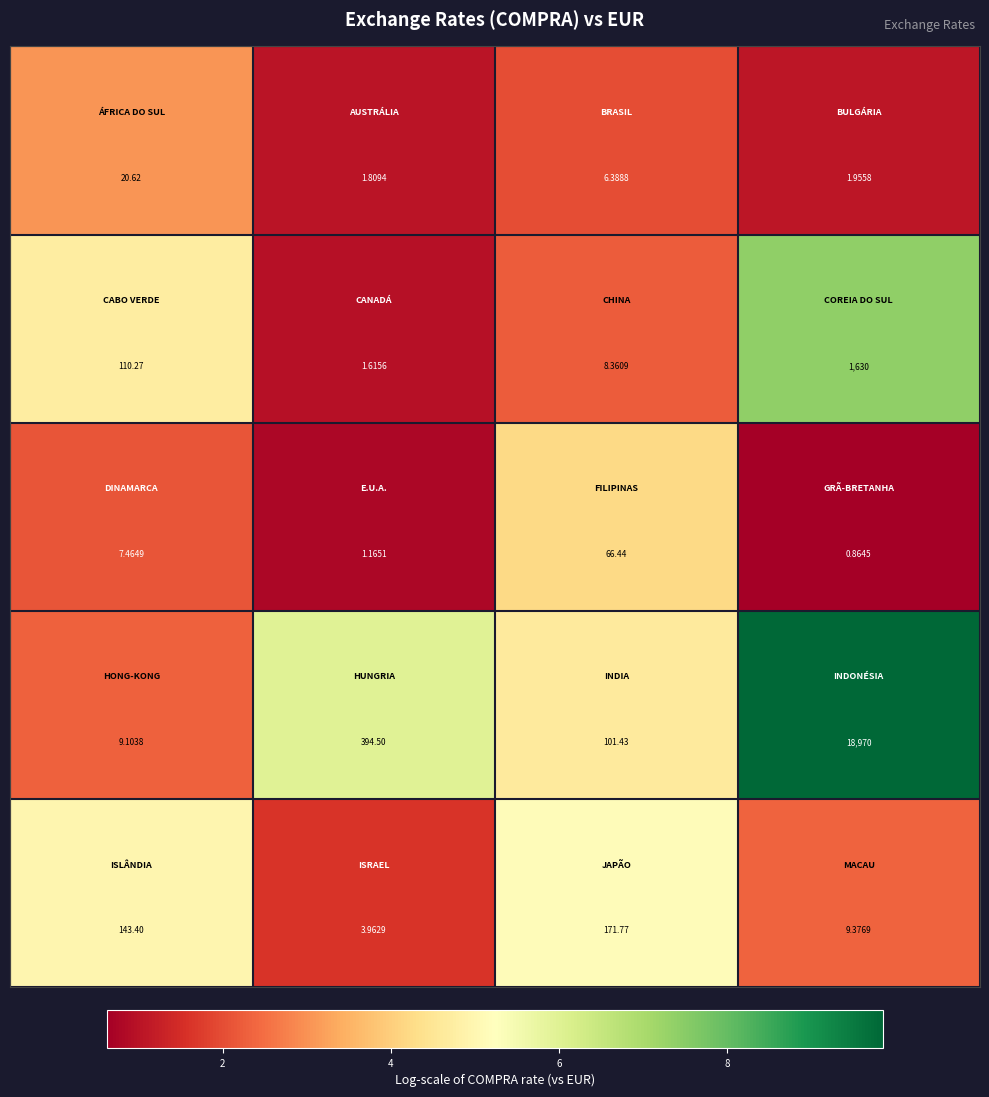

What is the maximum value shown in the chart?

18970.0